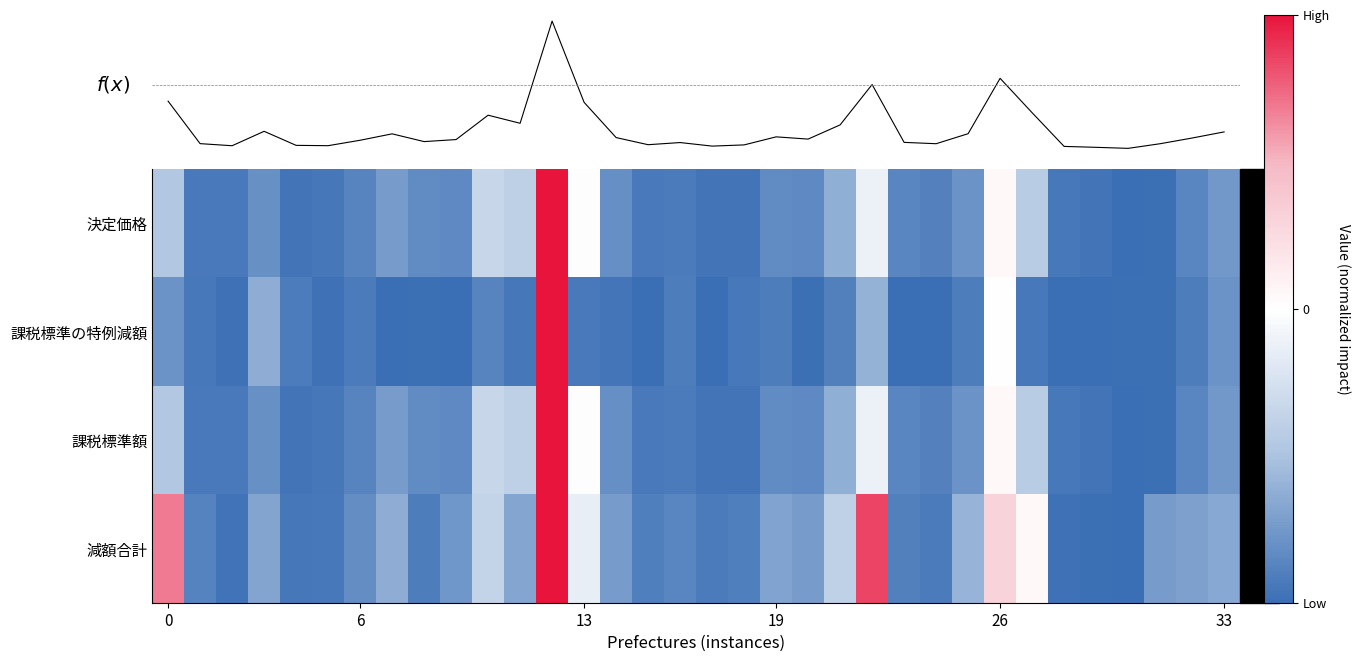

At which category is the sum across all series the highest?

12